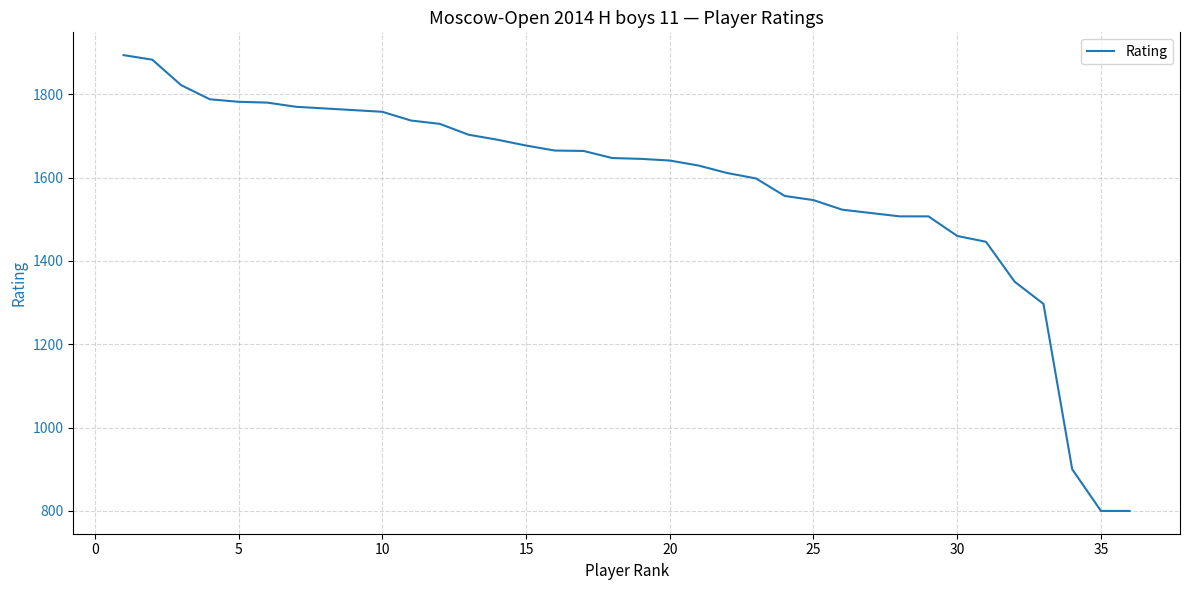

What is the minimum value shown in the chart?

800